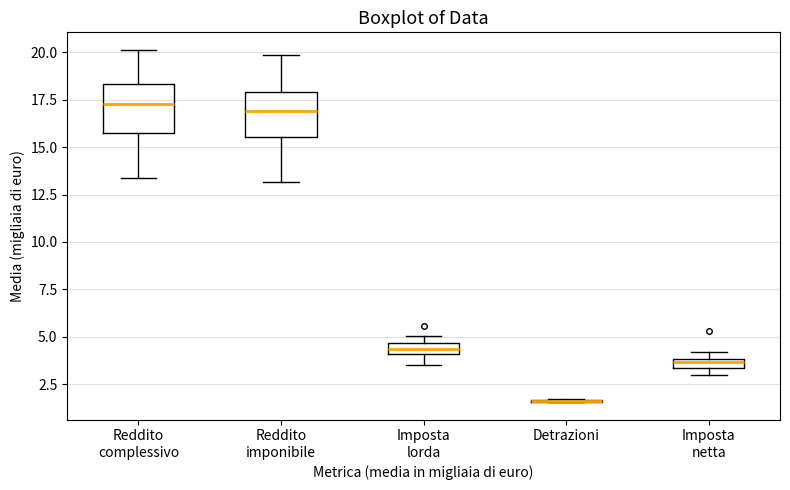

Where is the lower edge of the box for Imposta netta on the y-axis? The values are not printed on the chart, so give them approximately, as read against the axis.

3.5